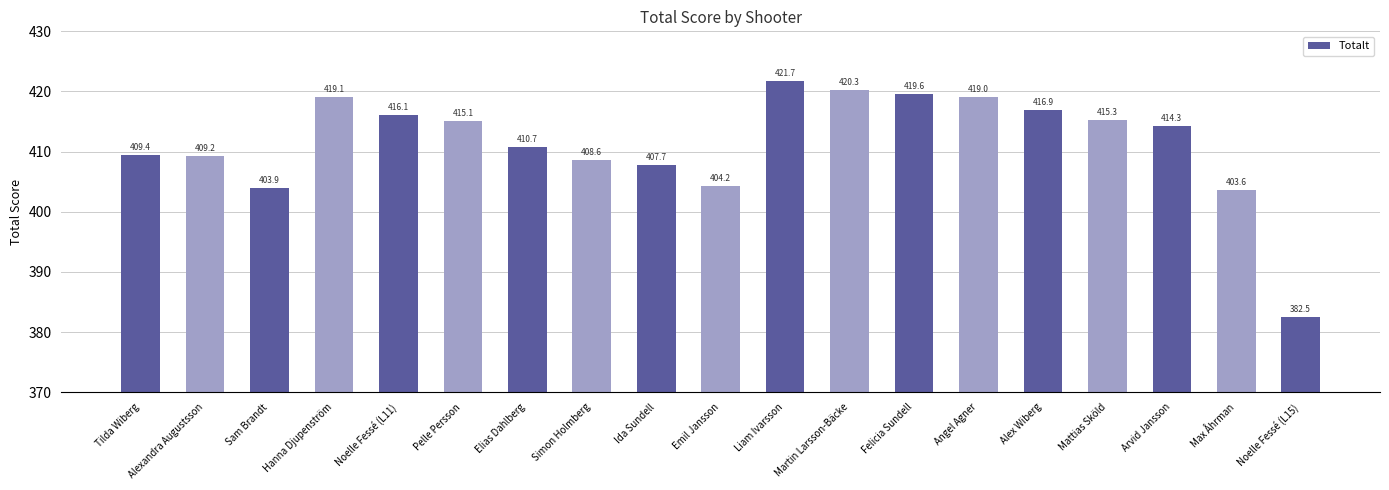

List the labels in order of value, smallest first.

Noelle Fessé (L15), Max Åhrman, Sam Brandt, Emil Jansson, Ida Sundell, Simon Holmberg, Alexandra Augustsson, Tilda Wiberg, Elias Dahlberg, Arvid Jansson, Pelle Persson, Mattias Sköld, Noelle Fessé (L11), Alex Wiberg, Angel Agner, Hanna Djupenström, Felicia Sundell, Martin Larsson-Bäcke, Liam Ivarsson